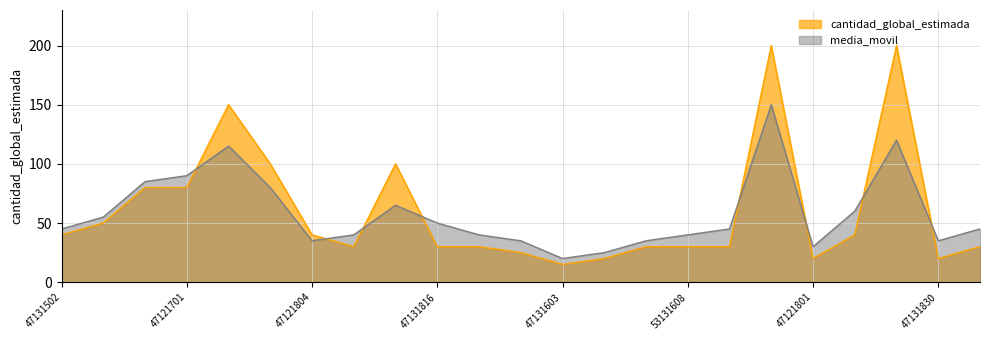

Which category has the lowest value in the media_movil series?

47131603